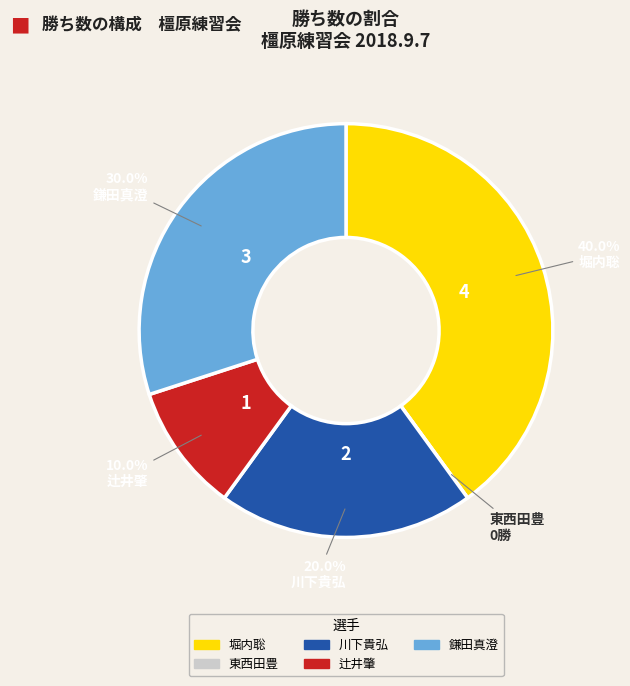

What is the largest slice in the pie chart?

堀内聡